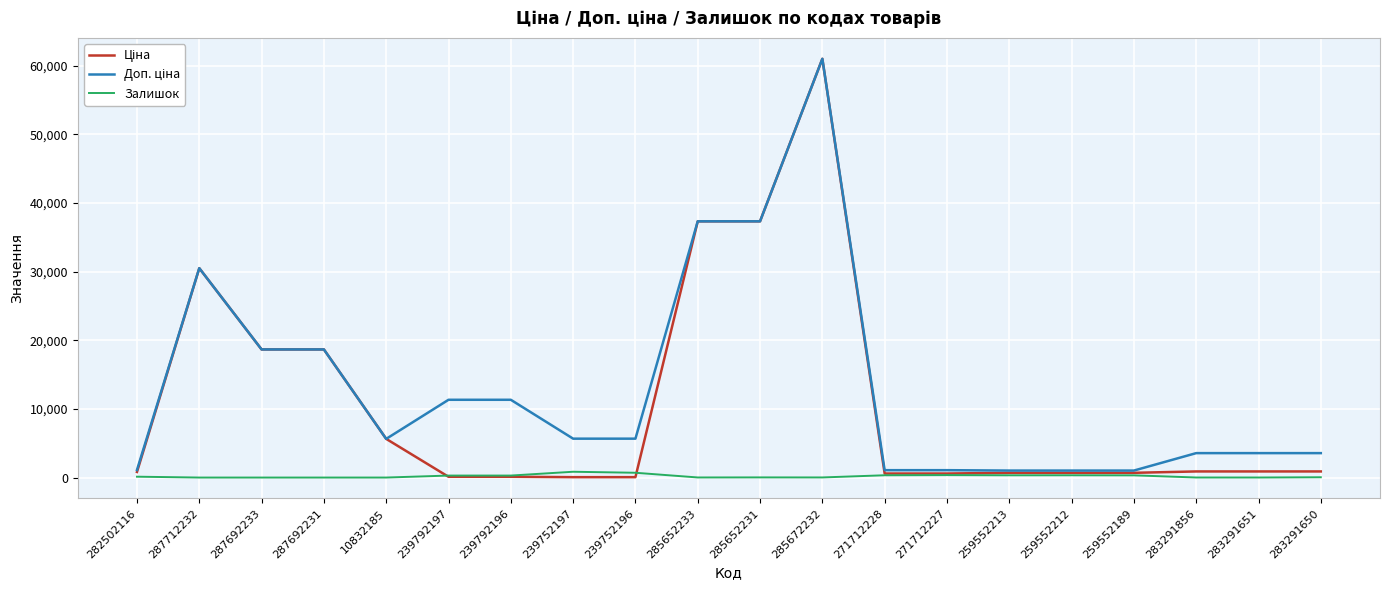

Is this an area chart (filled region under the line)?

No